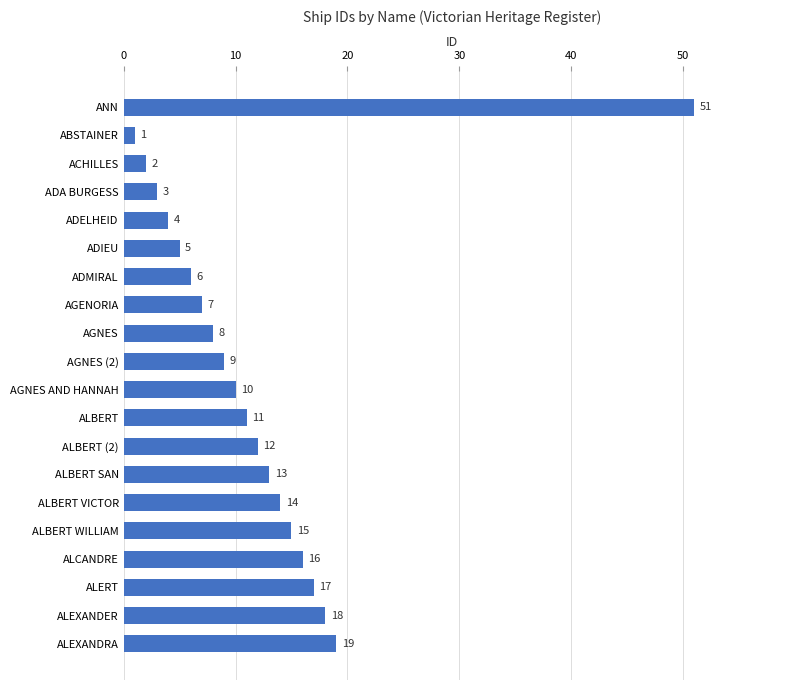

Rank the categories by value from lowest to highest.

ABSTAINER, ACHILLES, ADA BURGESS, ADELHEID, ADIEU, ADMIRAL, AGENORIA, AGNES, AGNES (2), AGNES AND HANNAH, ALBERT, ALBERT (2), ALBERT SAN, ALBERT VICTOR, ALBERT WILLIAM, ALCANDRE, ALERT, ALEXANDER, ALEXANDRA, ANN